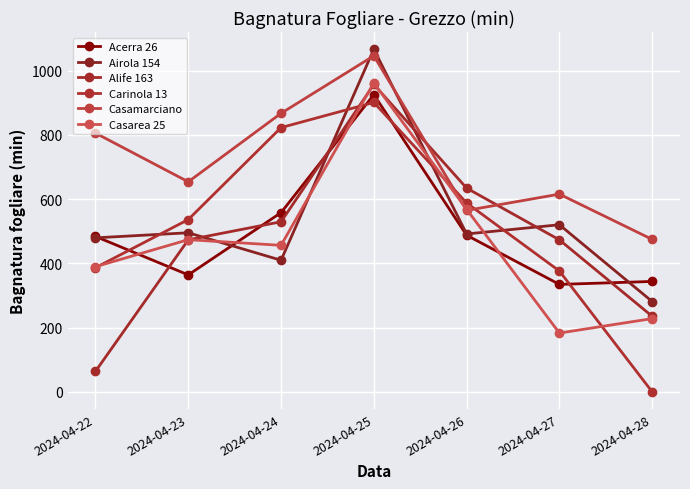

Reading right to left, what are all the values shown in this chart?

Acerra 26: 2024-04-28=343.7	2024-04-27=334.5	2024-04-26=487.7	2024-04-25=925.6	2024-04-24=558.0	2024-04-23=364.1	2024-04-22=483.9
Airola 154: 2024-04-28=281.2	2024-04-27=520.3	2024-04-26=491.6	2024-04-25=1067.1	2024-04-24=409.7	2024-04-23=495.3	2024-04-22=479.5
Alife 163: 2024-04-28=235.3	2024-04-27=473.2	2024-04-26=634.4	2024-04-25=957.1	2024-04-24=529.6	2024-04-23=473.3	2024-04-22=63.8
Carinola 13: 2024-04-28=0.0	2024-04-27=376.2	2024-04-26=588.2	2024-04-25=901.2	2024-04-24=822.8	2024-04-23=536.4	2024-04-22=386.5
Casamarciano: 2024-04-28=474.7	2024-04-27=615.6	2024-04-26=564.9	2024-04-25=1046.4	2024-04-24=867.3	2024-04-23=654.0	2024-04-22=805.7
Casarea 25: 2024-04-28=228.0	2024-04-27=183.0	2024-04-26=568.3	2024-04-25=962.1	2024-04-24=456.2	2024-04-23=473.8	2024-04-22=389.7